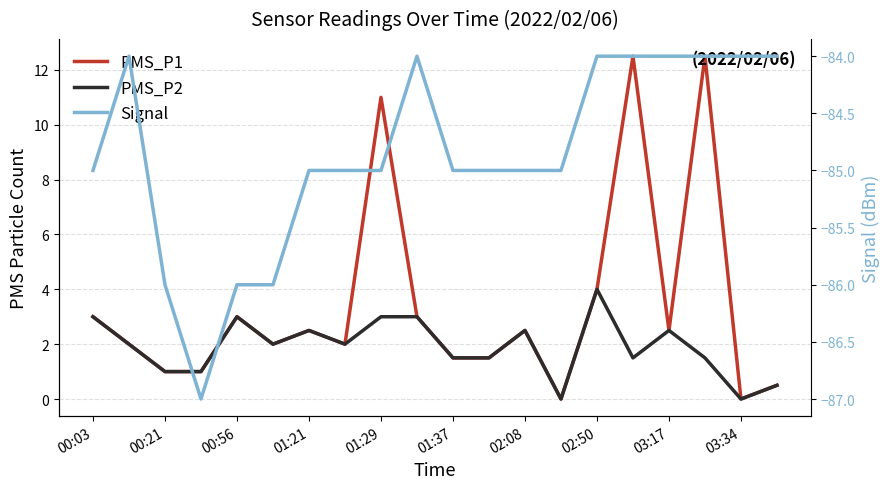

At 03:34, list the series in order from largest to smallest.

PMS_P1, PMS_P2, Signal